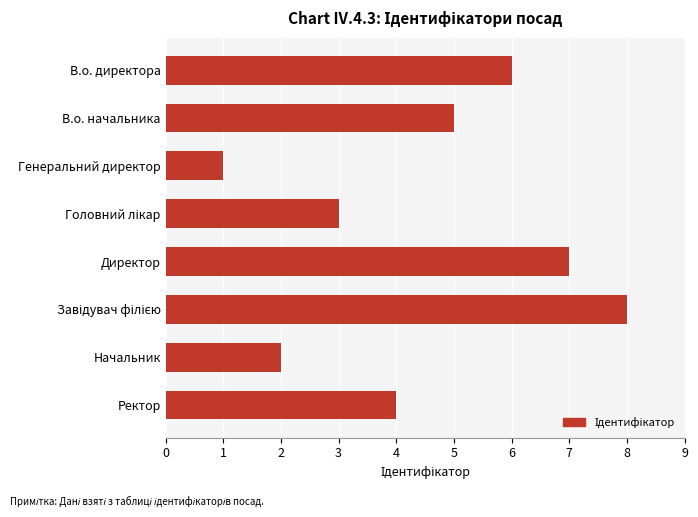

What is the label of the 1st bar from the top?

В.о. директора